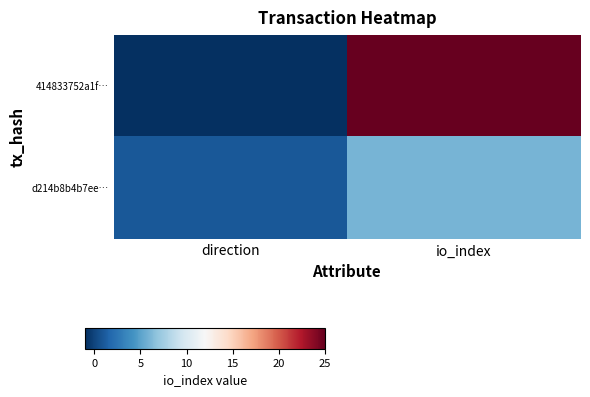

How many series are shown in this chart?

2